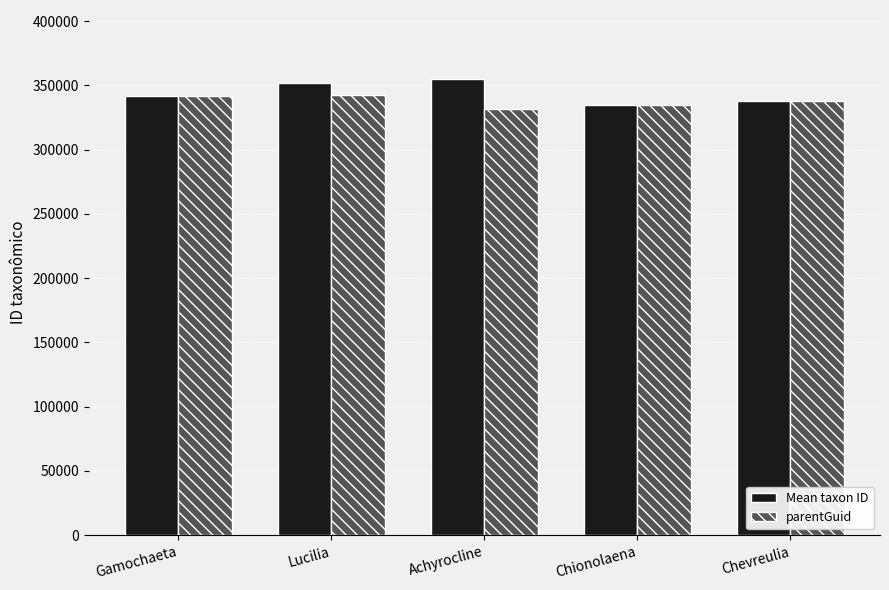

Rank the series at Lucilia from lowest to highest value.

parentGuid, Mean taxon ID